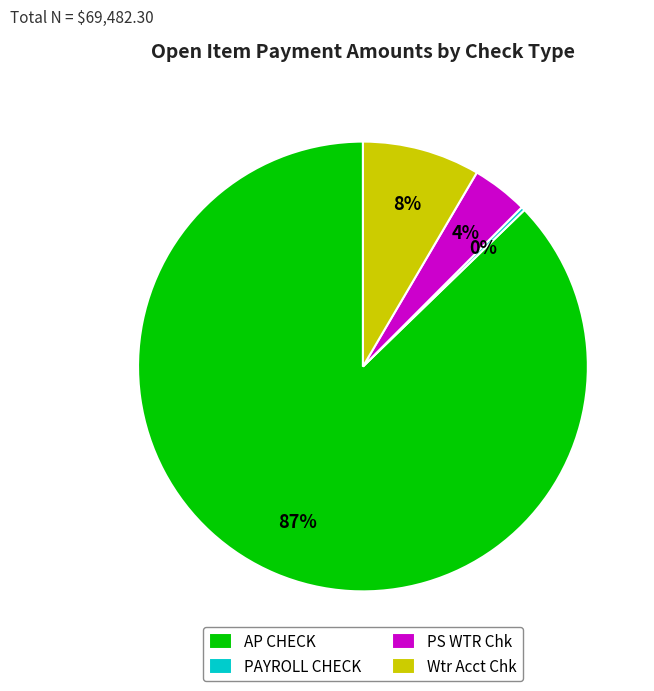

Which slice is the largest?

AP CHECK